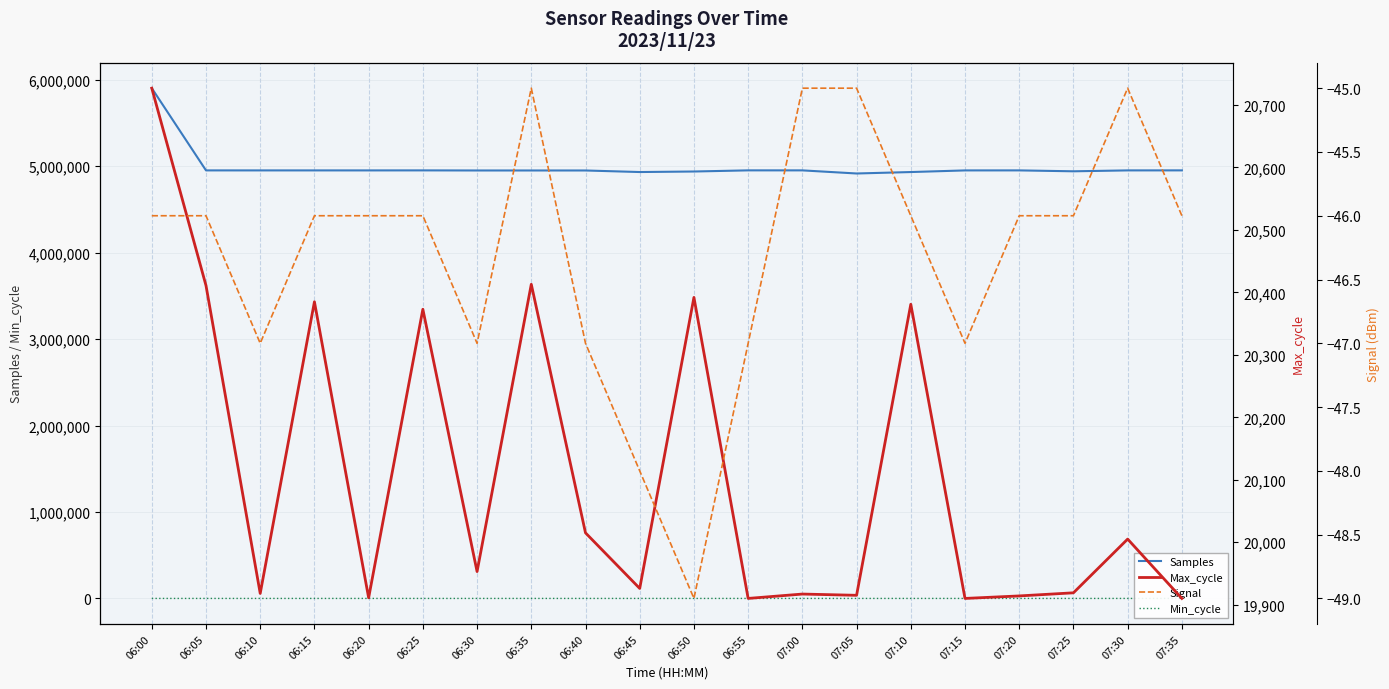

What are all the series names shown in the legend?

Samples, Min_cycle, Max_cycle, Signal